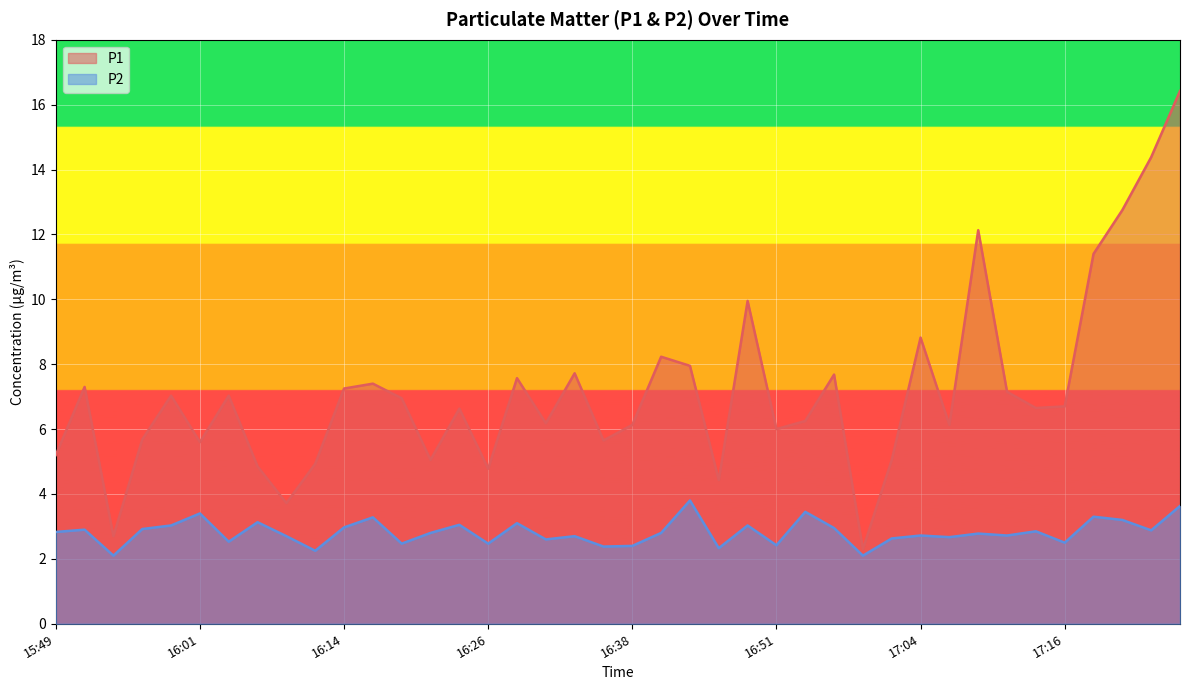

What is the difference between the maximum and minimum values in the P1 series?

14.1